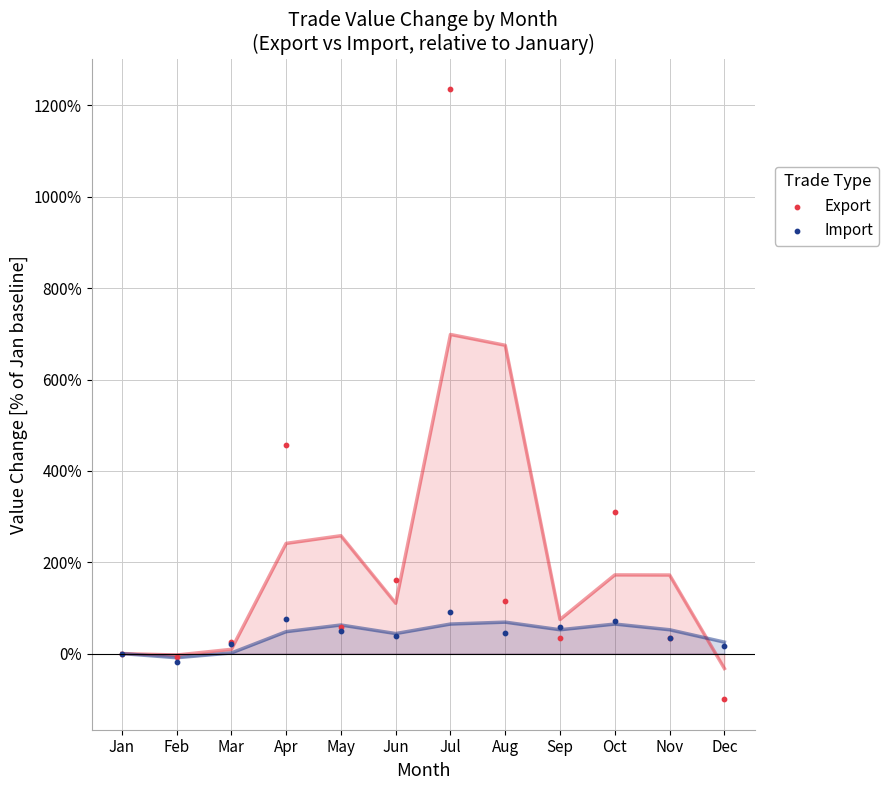

Which series contains the highest Y value?

Export